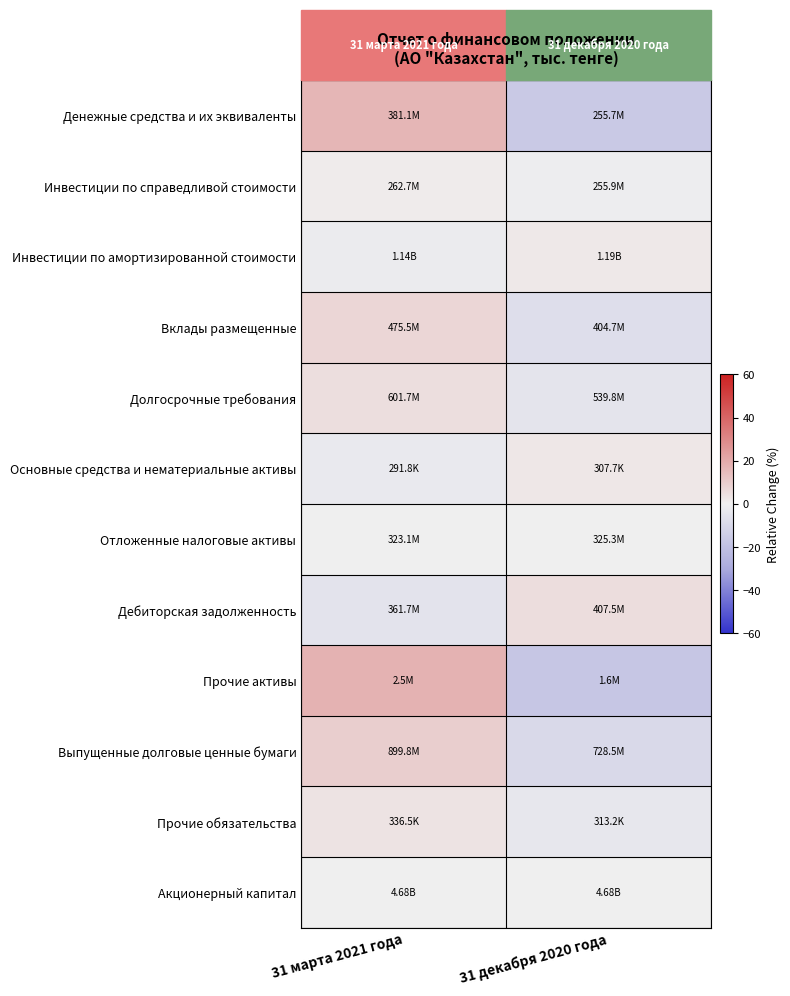

Reading left to right, list all the values displayed in this chart.

Денежные средства и их эквиваленты: 31 марта 2021 года=16.5	31 декабря 2020 года=-16.5
Инвестиции по справедливой стоимости: 31 марта 2021 года=1.3	31 декабря 2020 года=-1.3
Инвестиции по амортизированной стоимости: 31 марта 2021 года=-2.1	31 декабря 2020 года=2.1
Вклады размещенные: 31 марта 2021 года=7.4	31 декабря 2020 года=-7.4
Долгосрочные требования: 31 марта 2021 года=5.1	31 декабря 2020 года=-5.1
Основные средства и нематериальные активы: 31 марта 2021 года=-2.6	31 декабря 2020 года=2.6
Отложенные налоговые активы: 31 марта 2021 года=-0.3	31 декабря 2020 года=0.3
Дебиторская задолженность: 31 марта 2021 года=-5.6	31 декабря 2020 года=5.6
Прочие активы: 31 марта 2021 года=17.5	31 декабря 2020 года=-17.5
Выпущенные долговые ценные бумаги: 31 марта 2021 года=9.5	31 декабря 2020 года=-9.5
Прочие обязательства: 31 марта 2021 года=3.5	31 декабря 2020 года=-3.5
Акционерный капитал: 31 марта 2021 года=0.0	31 декабря 2020 года=0.0